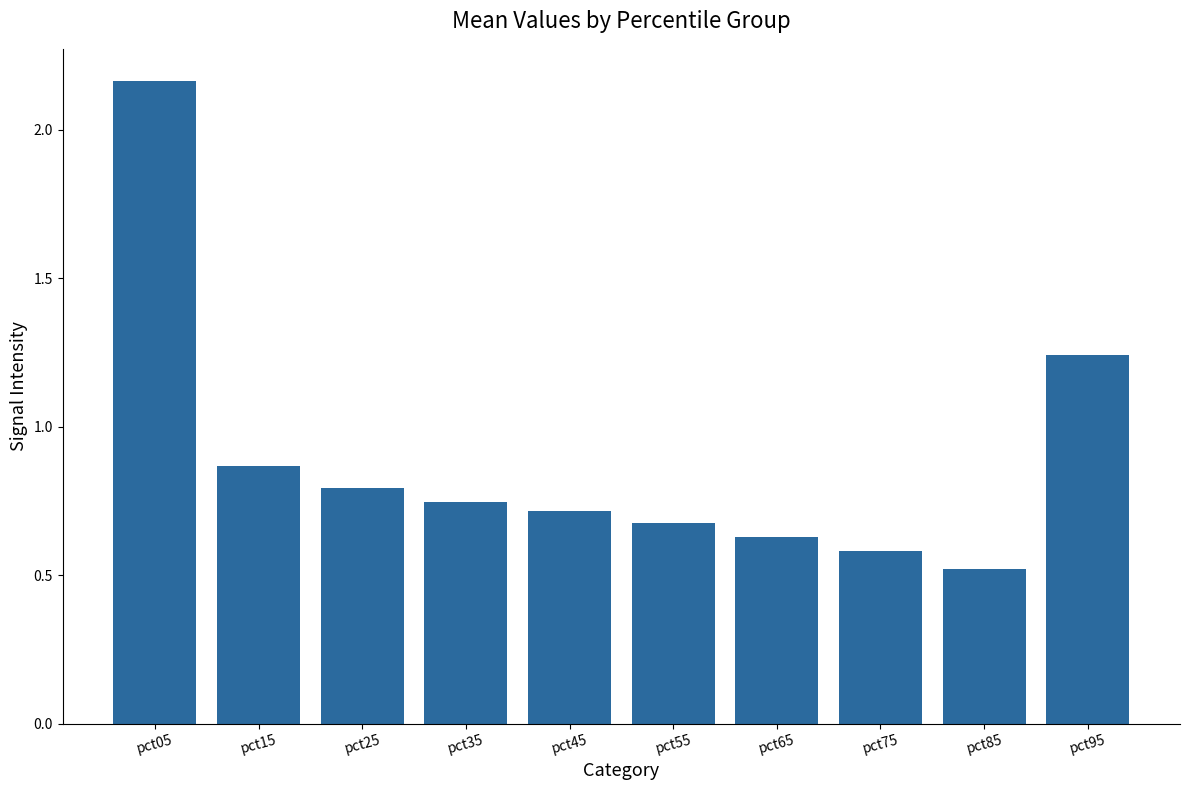

Read the value at pct25.

0.8